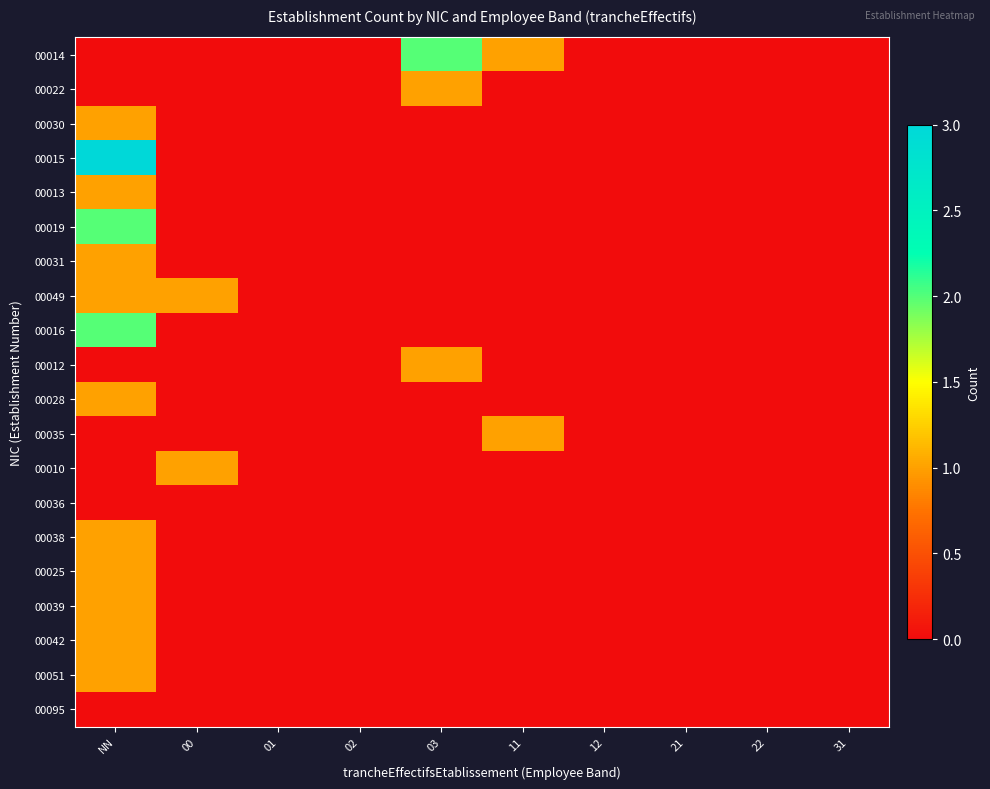

Reading left to right, extract all data points from this chart.

00014: NN=0	00=0	01=0	02=0	03=2	11=1	12=0	21=0	22=0	31=0
00022: NN=0	00=0	01=0	02=0	03=1	11=0	12=0	21=0	22=0	31=0
00030: NN=1	00=0	01=0	02=0	03=0	11=0	12=0	21=0	22=0	31=0
00015: NN=3	00=0	01=0	02=0	03=0	11=0	12=0	21=0	22=0	31=0
00013: NN=1	00=0	01=0	02=0	03=0	11=0	12=0	21=0	22=0	31=0
00019: NN=2	00=0	01=0	02=0	03=0	11=0	12=0	21=0	22=0	31=0
00031: NN=1	00=0	01=0	02=0	03=0	11=0	12=0	21=0	22=0	31=0
00049: NN=1	00=1	01=0	02=0	03=0	11=0	12=0	21=0	22=0	31=0
00016: NN=2	00=0	01=0	02=0	03=0	11=0	12=0	21=0	22=0	31=0
00012: NN=0	00=0	01=0	02=0	03=1	11=0	12=0	21=0	22=0	31=0
00028: NN=1	00=0	01=0	02=0	03=0	11=0	12=0	21=0	22=0	31=0
00035: NN=0	00=0	01=0	02=0	03=0	11=1	12=0	21=0	22=0	31=0
00010: NN=0	00=1	01=0	02=0	03=0	11=0	12=0	21=0	22=0	31=0
00036: NN=0	00=0	01=0	02=0	03=0	11=0	12=0	21=0	22=0	31=0
00038: NN=1	00=0	01=0	02=0	03=0	11=0	12=0	21=0	22=0	31=0
00025: NN=1	00=0	01=0	02=0	03=0	11=0	12=0	21=0	22=0	31=0
00039: NN=1	00=0	01=0	02=0	03=0	11=0	12=0	21=0	22=0	31=0
00042: NN=1	00=0	01=0	02=0	03=0	11=0	12=0	21=0	22=0	31=0
00051: NN=1	00=0	01=0	02=0	03=0	11=0	12=0	21=0	22=0	31=0
00095: NN=0	00=0	01=0	02=0	03=0	11=0	12=0	21=0	22=0	31=0